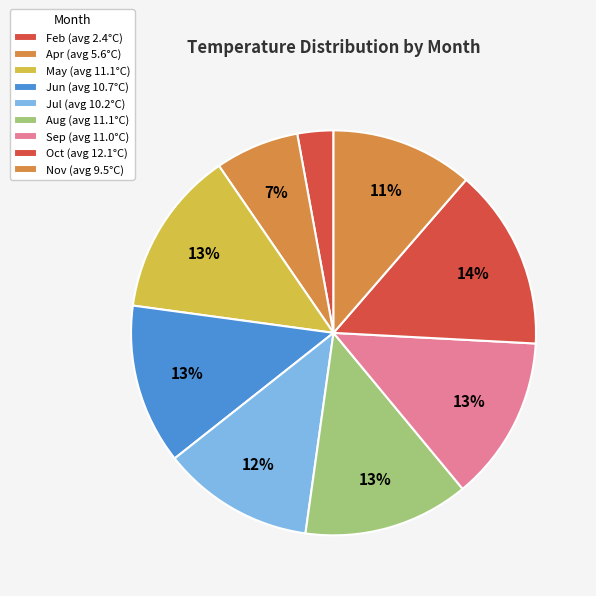

Count the number of slices in the pie.

9